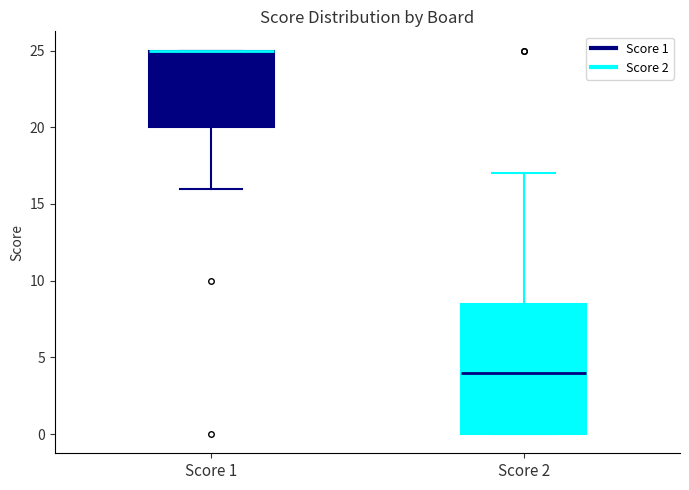

Which box is the tallest, from its lower edge to its upper edge?

Score 2